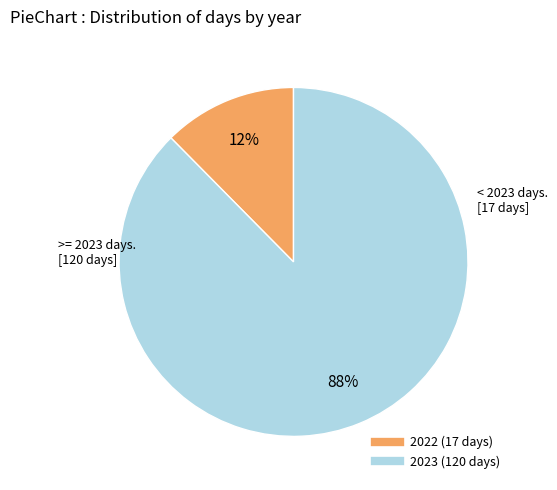

Is 2023 the majority of the pie?

Yes